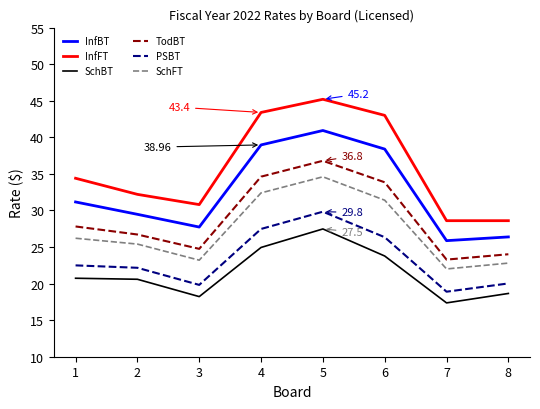

The PSBT series shows 15.2 at 6. True or false?

False